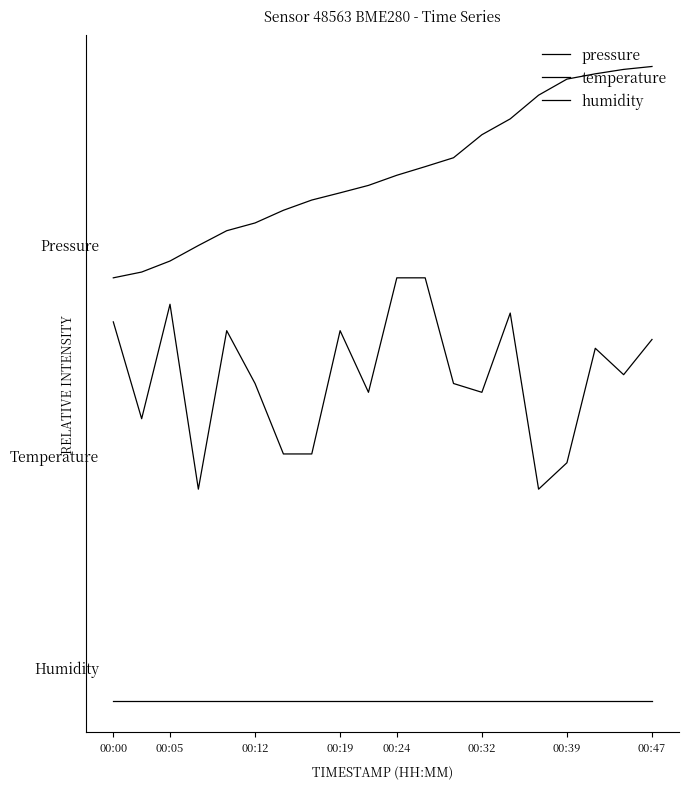

Does the chart have visible grid lines?

No